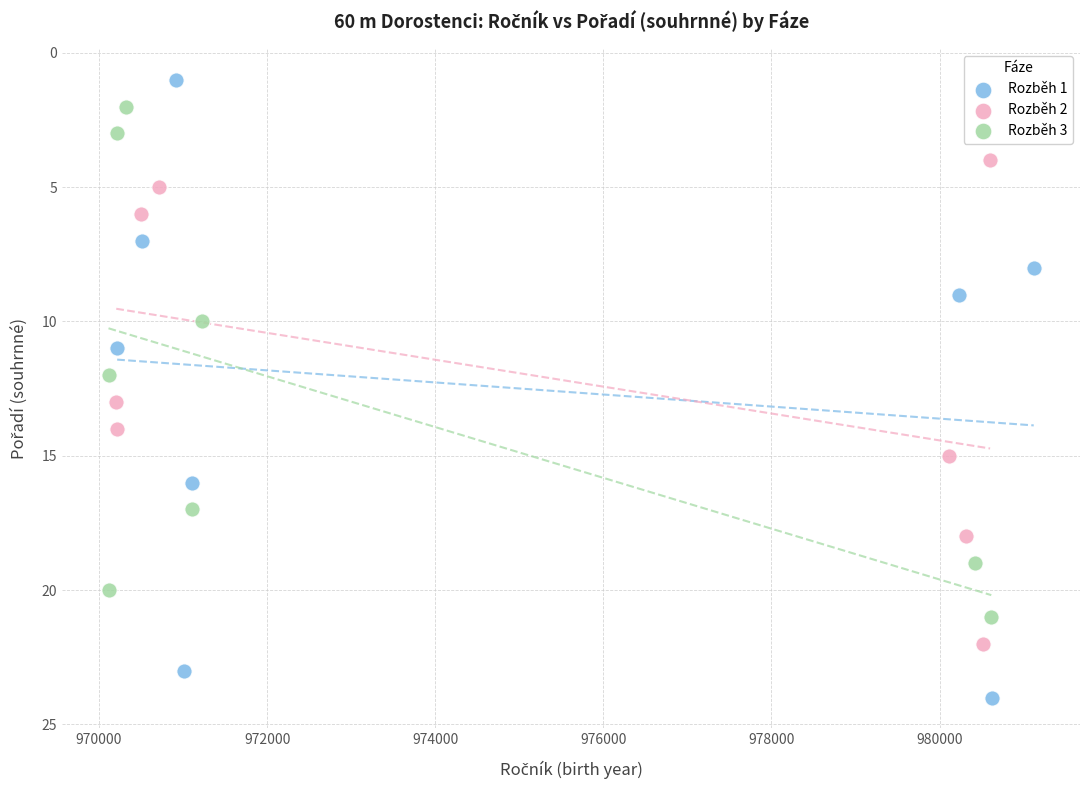

Which series has the largest Y range (max minus min)?

Rozběh 1